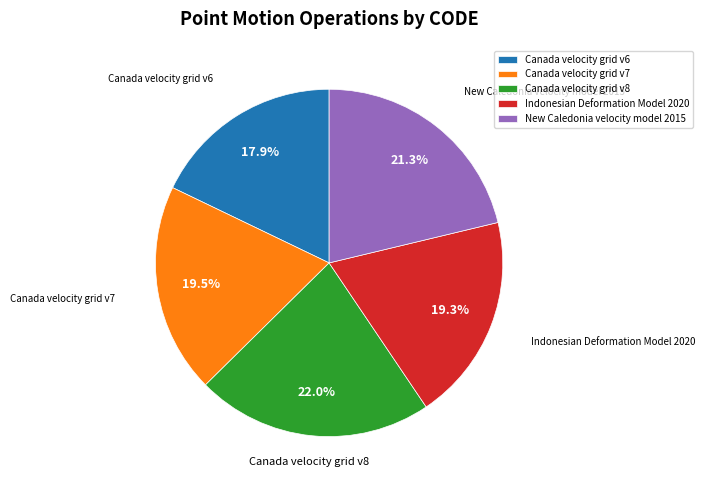

Which slice is the largest?

Canada velocity grid v8